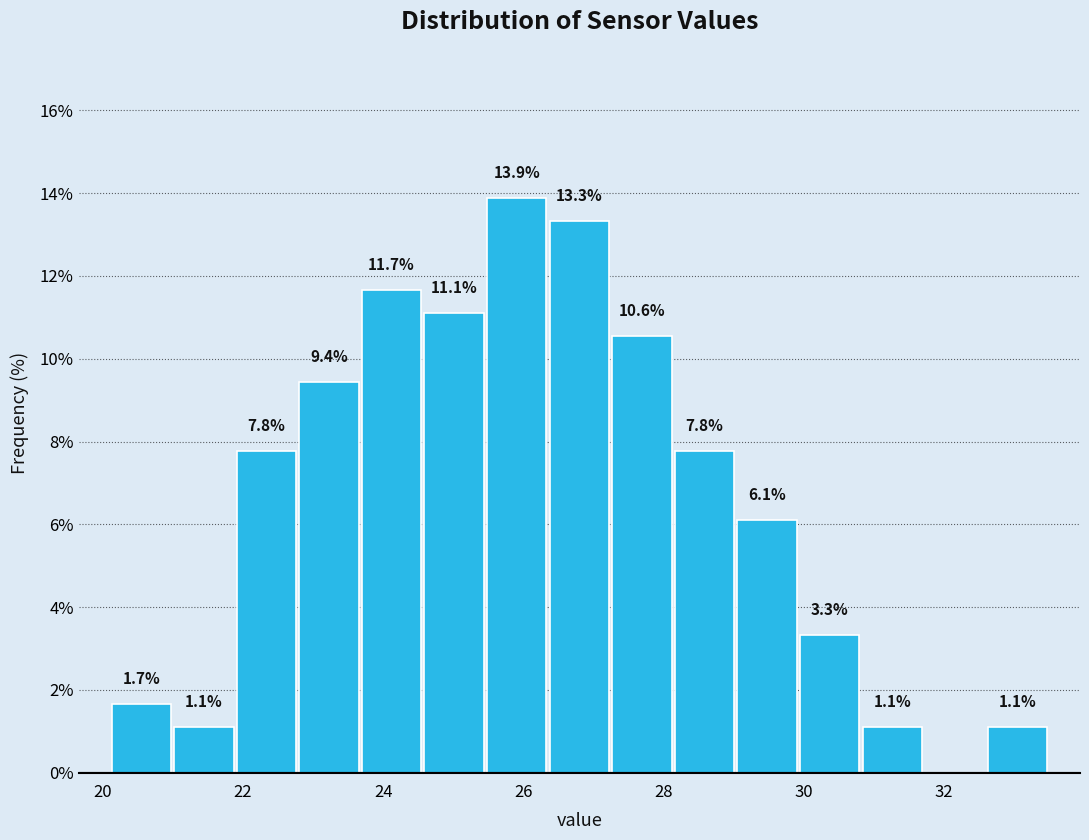

Over which range of the x-axis is the bar tallest?

25.4 to 26.4